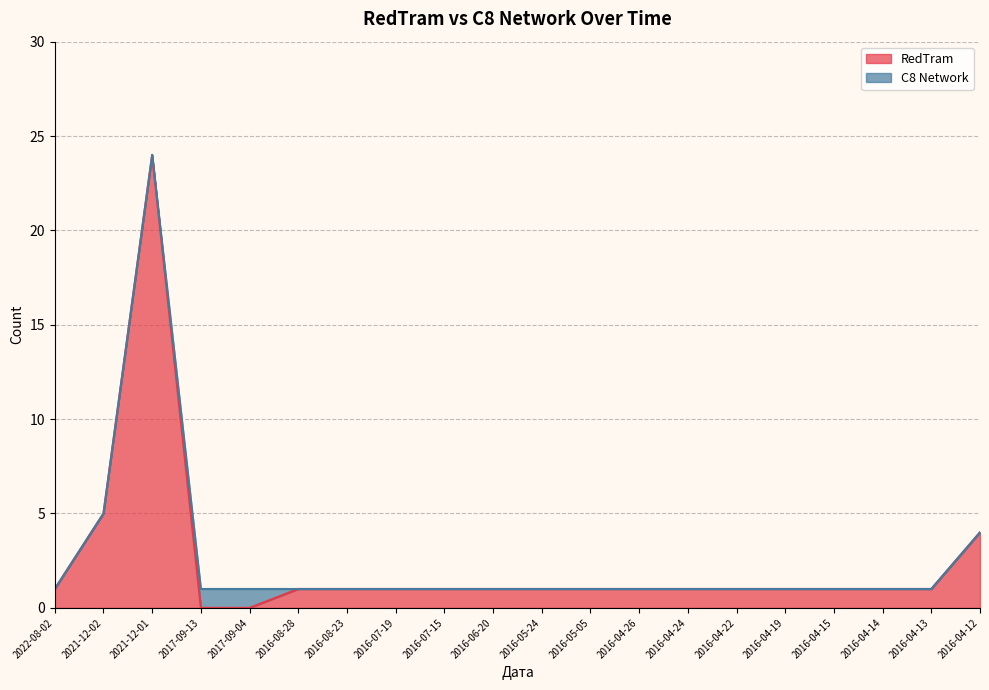

Which category has the highest value in the RedTram series?

2021-12-01